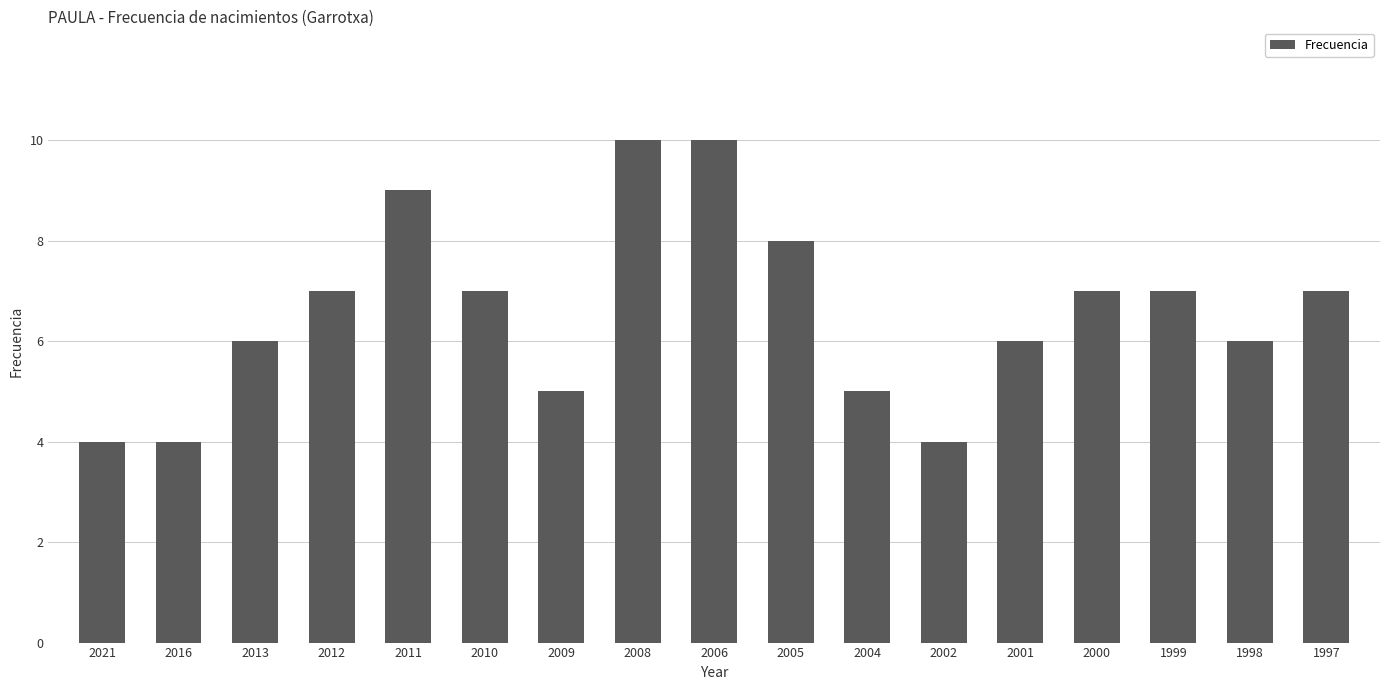

How many data points does each series have?

17